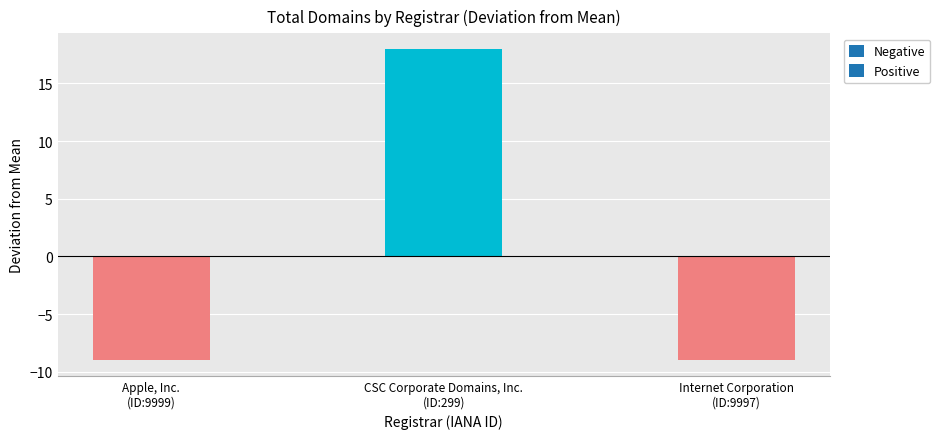

How many categories are shown in the chart?

3